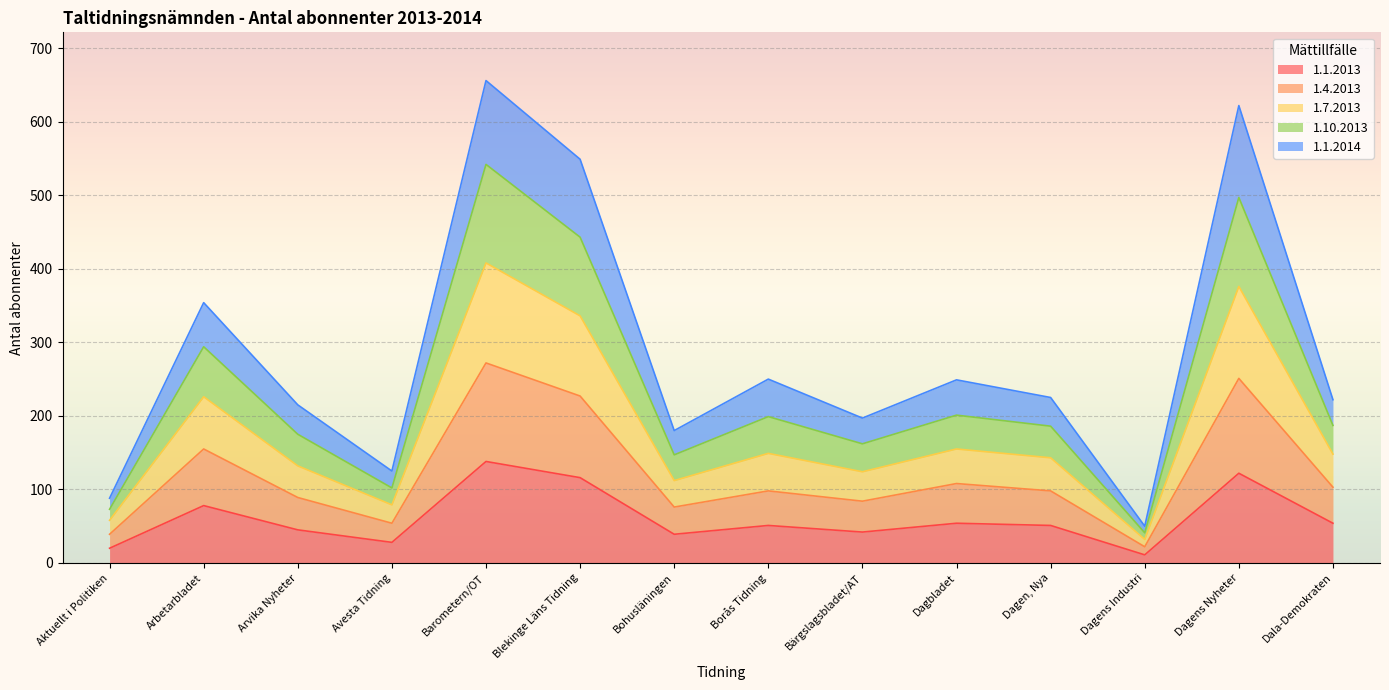

What is the highest value of the 1.1.2013 series?

138